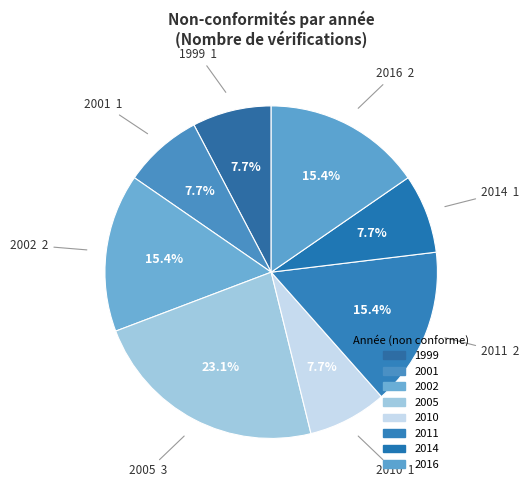

How many slices are in this pie chart?

8